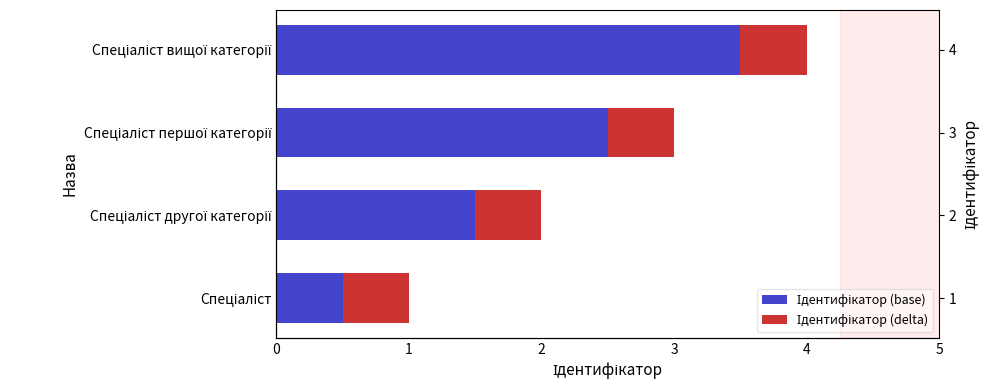

True or false: Ідентифікатор (base) has a value of 2.5 at Спеціаліст першої категорії.

True